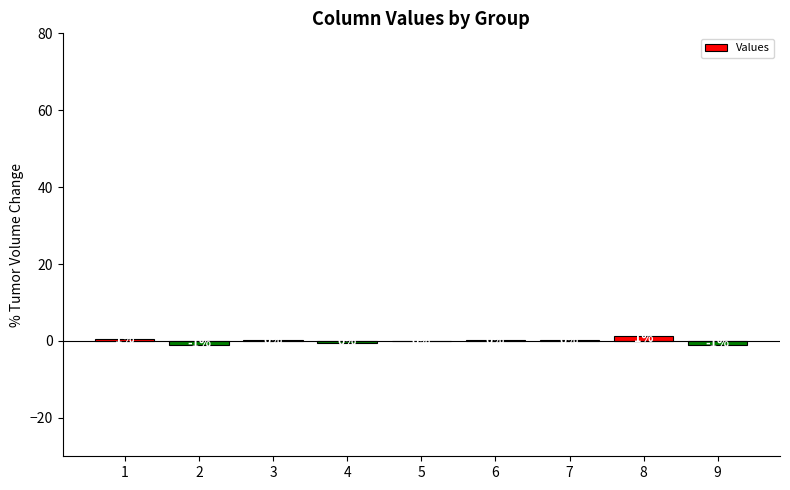

The chart shows a value of 0.6 at 3. True or false?

False